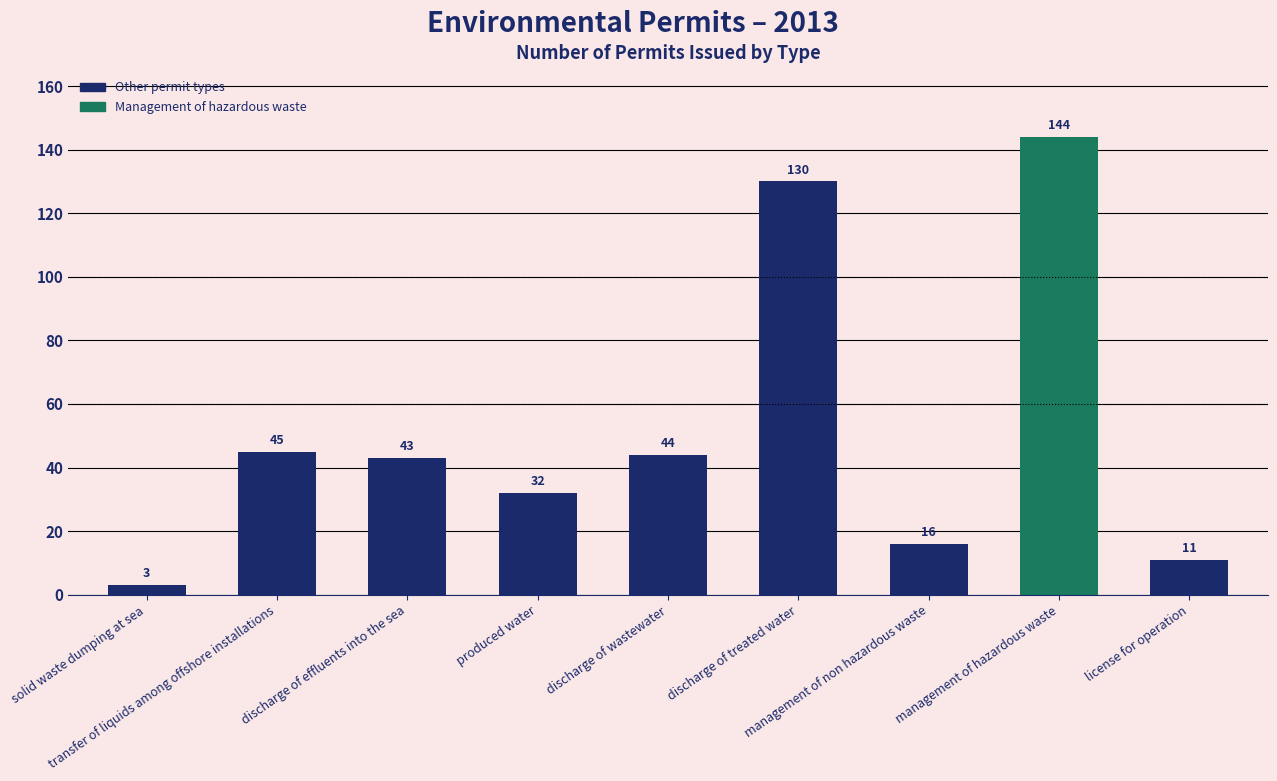

Which category has the highest value across all series?

management of hazardous waste